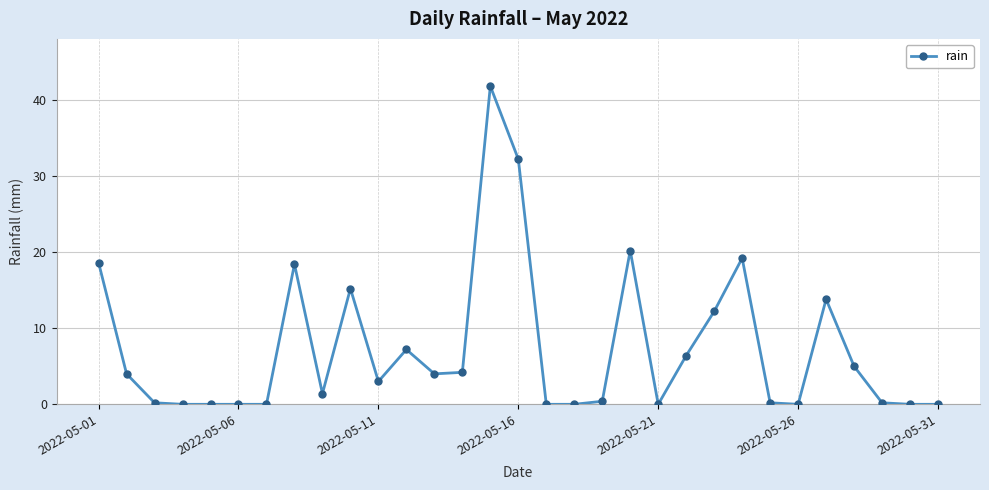

Is this an area chart (filled region under the line)?

No